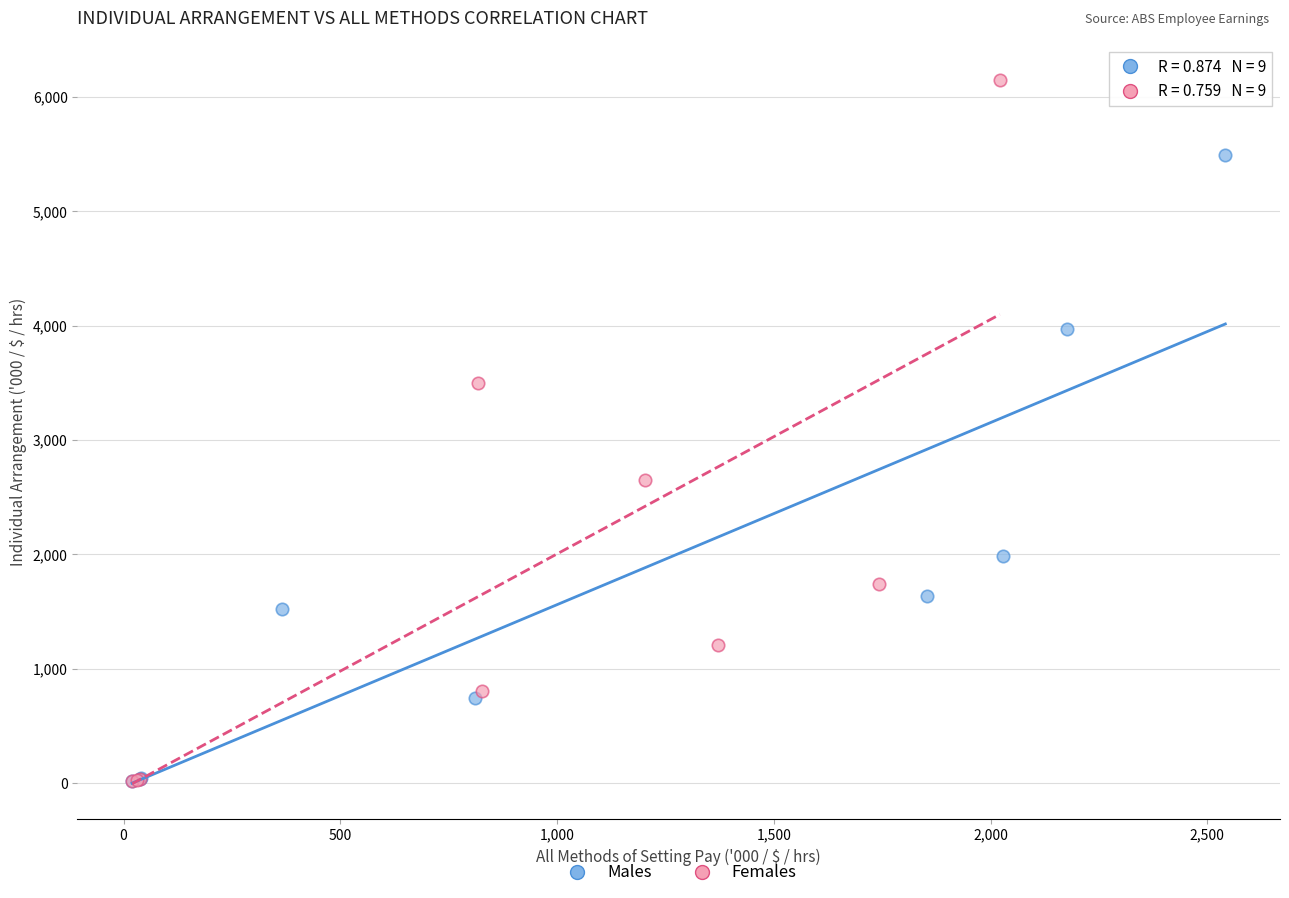

Which series reaches the maximum Y coordinate?

Females